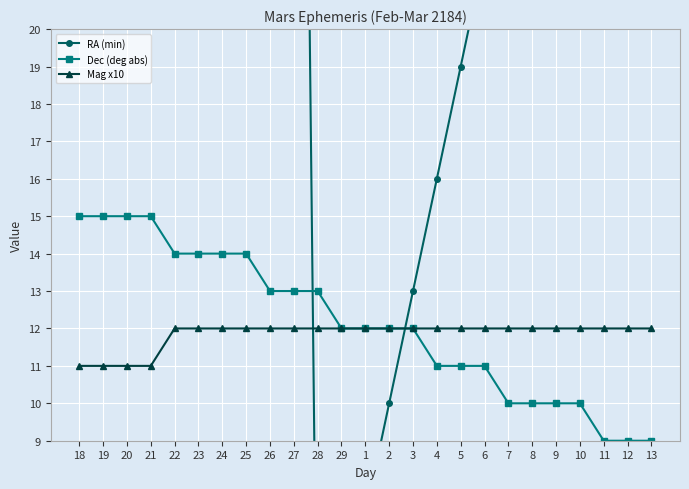

True or false: Dec (deg abs) has more than 1 points higher than both neighbors.

False